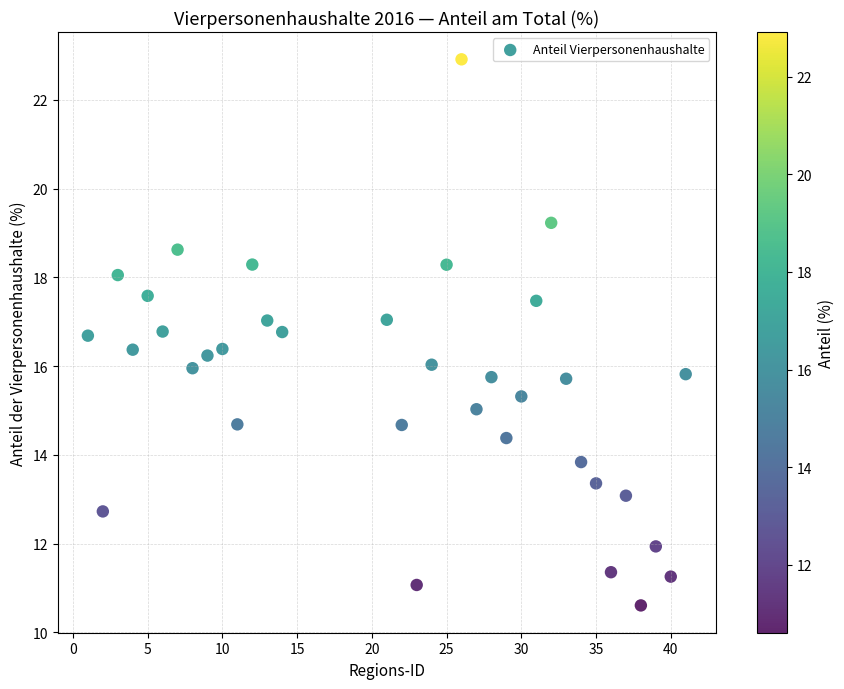

What is the range of Y values (max minus min)?

12.3